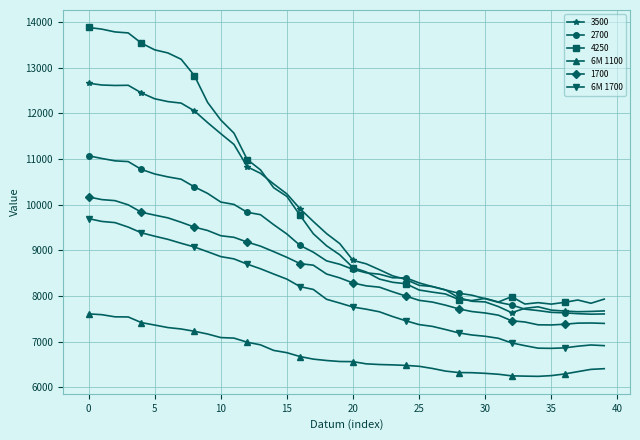

True or false: 4250 has more than 1 interior local peaks.

True